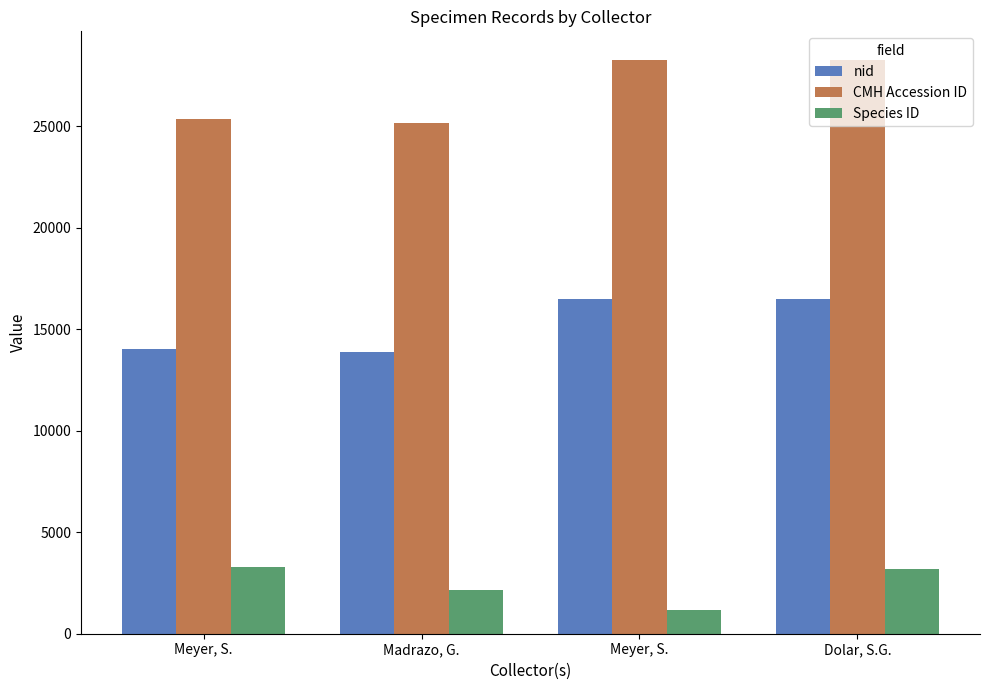

True or false: Species ID has a value of 3269 at Meyer, S..

True